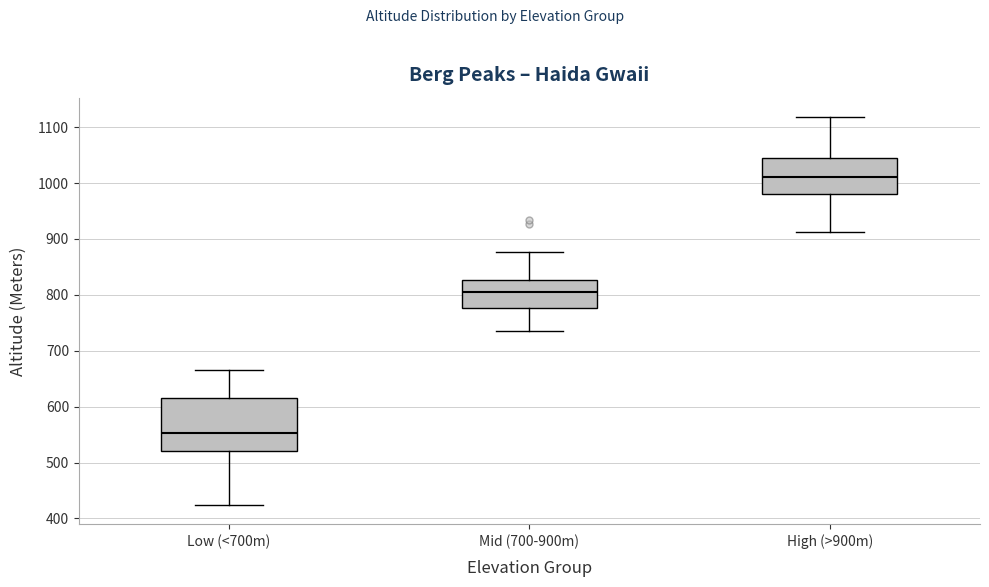

Reading left to right, transcribe this box plot: for each box, give where its median line is, the range the box spans, and where its two whiskers end, as read against the y-axis. The values are not printed on the chart, so give them approximately, as read against the axis.

Low (<700m): median 550, box 520 to 620, whiskers 420 to 670
Mid (700-900m): median 810, box 780 to 830, whiskers 740 to 880
High (>900m): median 1010, box 980 to 1050, whiskers 910 to 1120